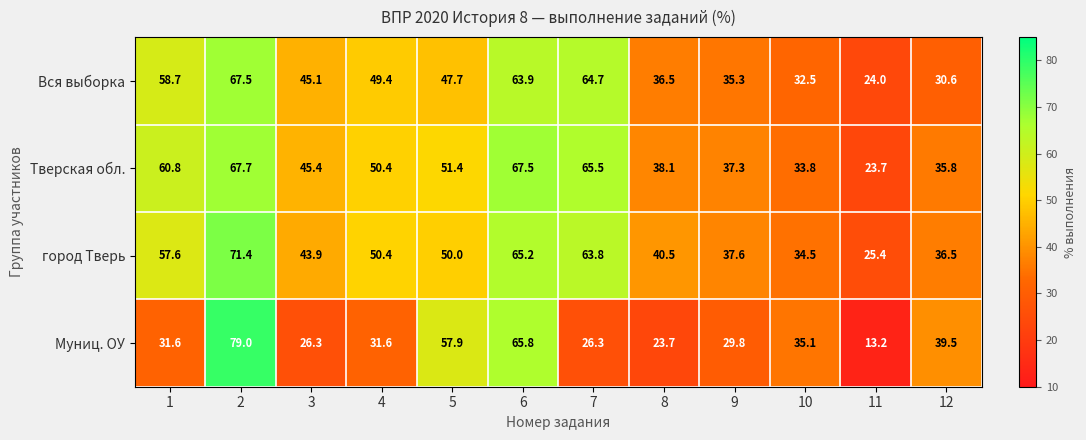

Which series changed the most between 5 and 6?

Вся выборка